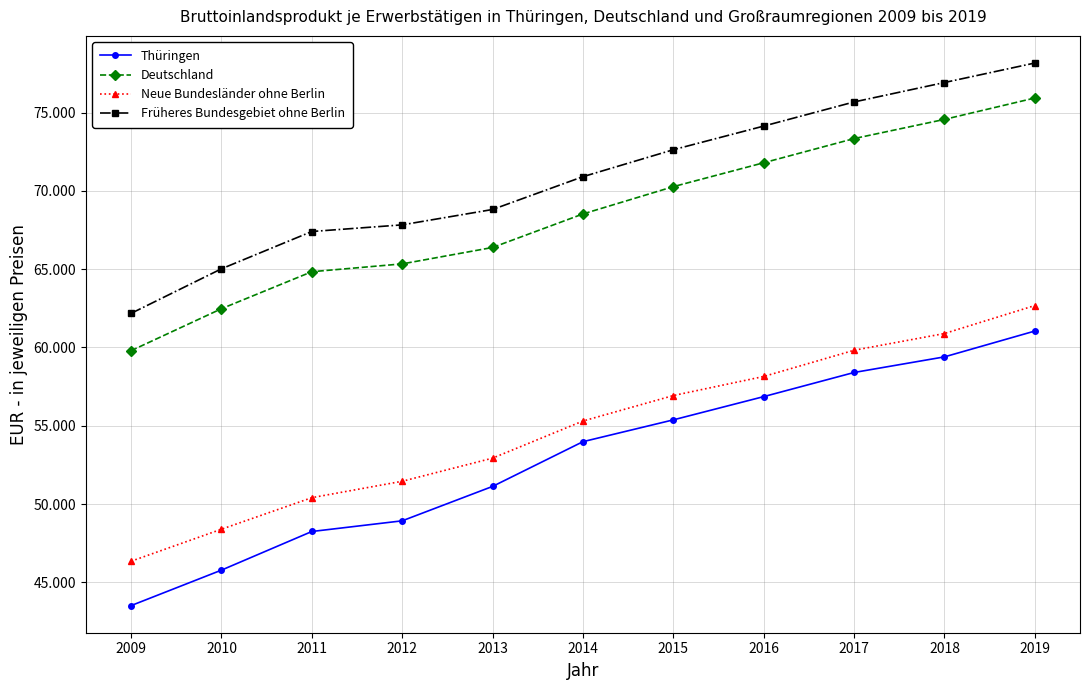

The value of Neue Bundesländer ohne Berlin at 2014 is 55302. True or false?

True